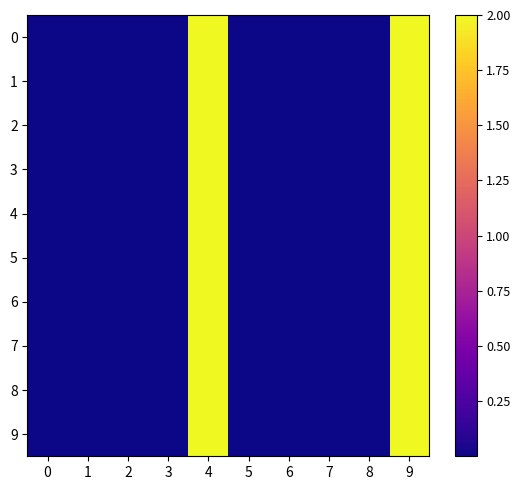

How many categories are shown in the chart?

10